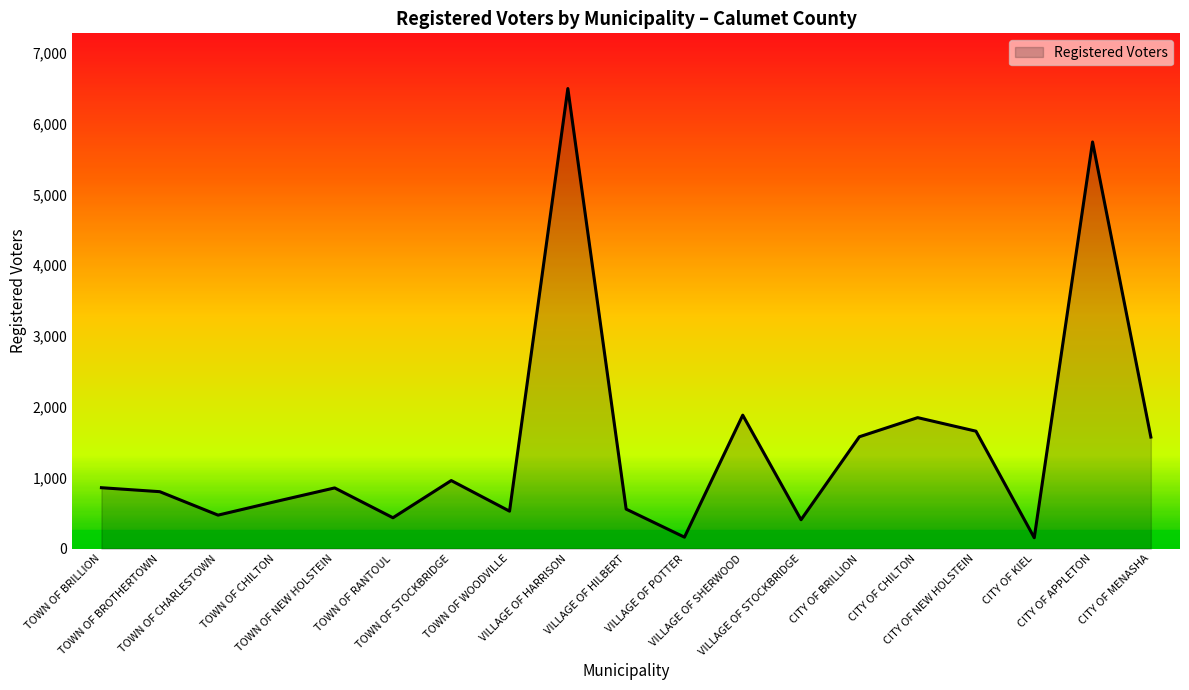

What is the difference between the maximum and minimum values?

6340